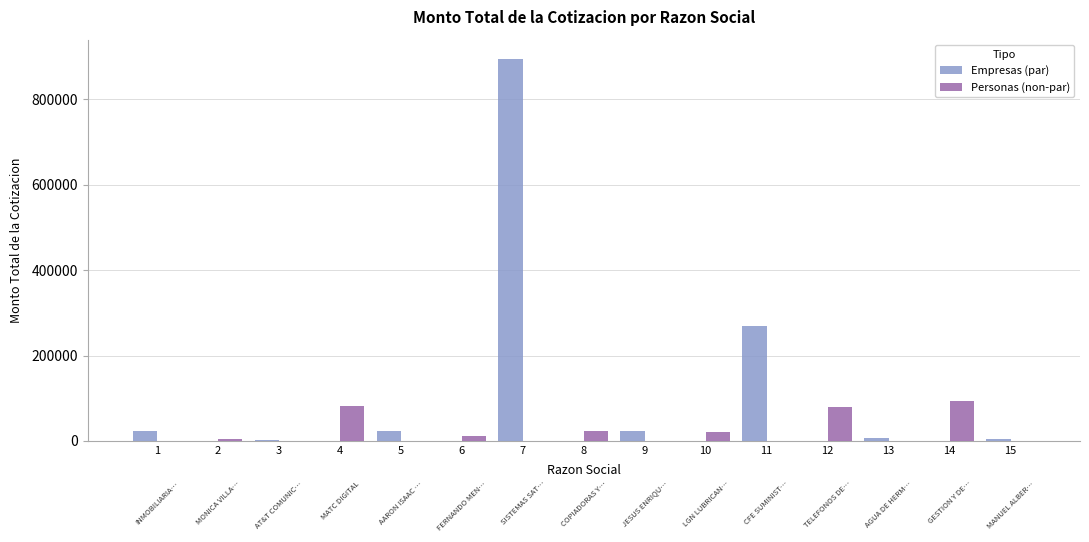

How many values in the Personas (non-par) series exceed 0?

7